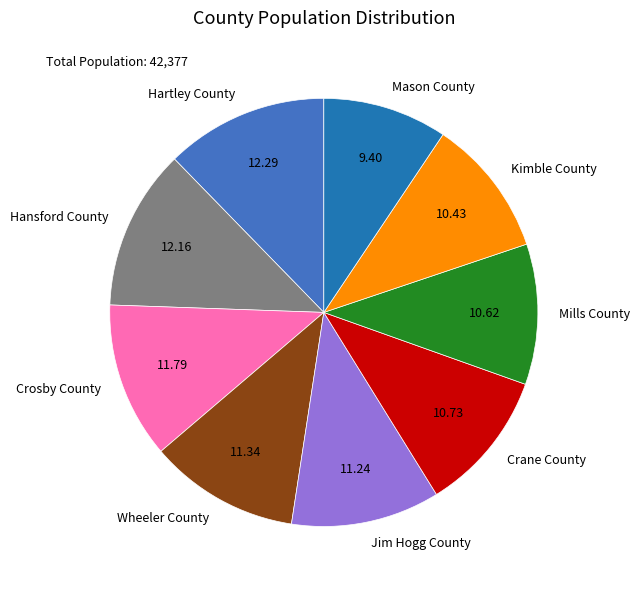

Do Crane County and Hartley County together represent more than half of the pie?

No